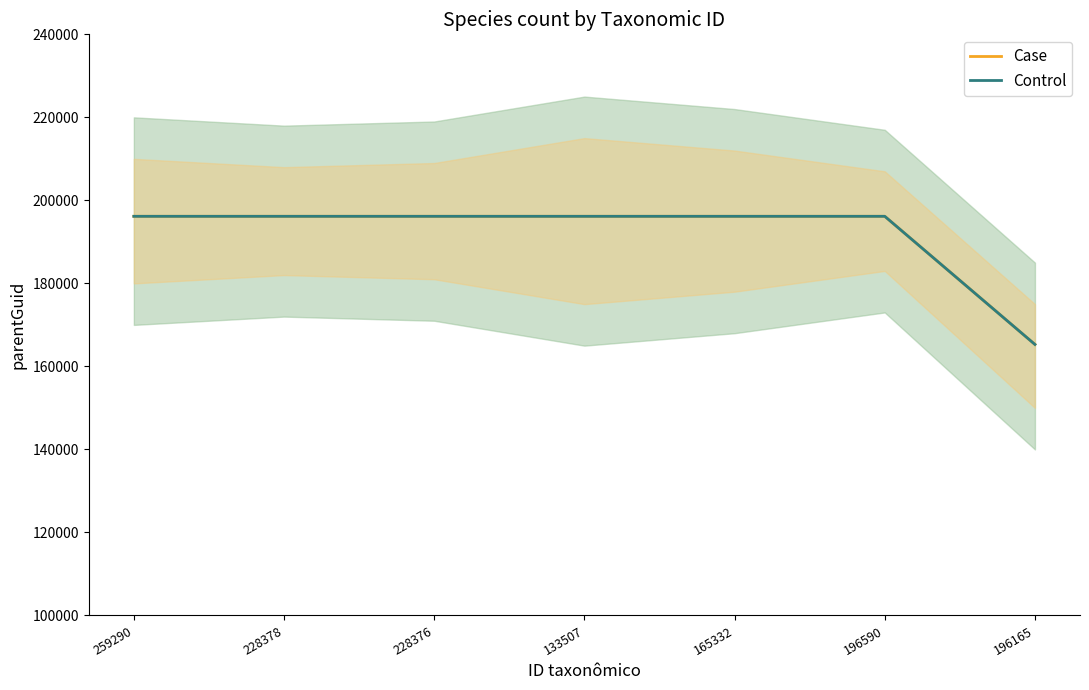

Which series has the largest range (max minus min)?

Case